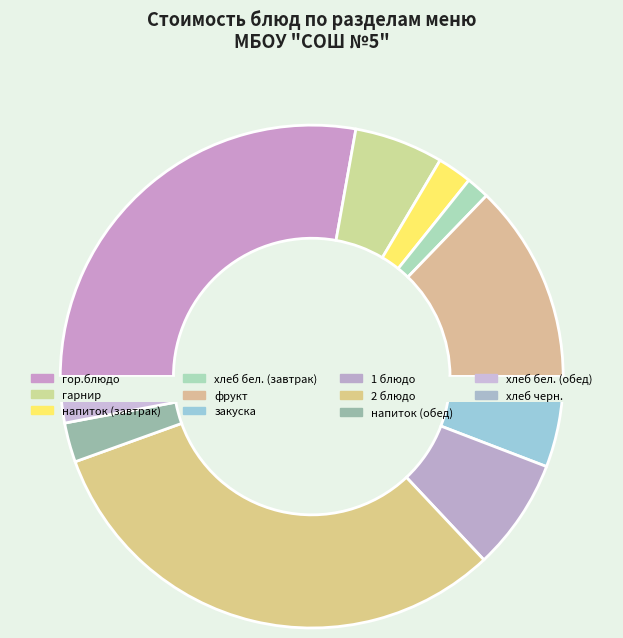

Is there any slice that represents more than half of the pie?

No